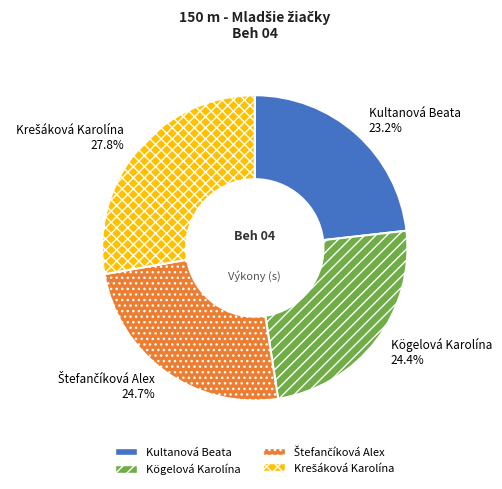

How many slices are in this pie chart?

4